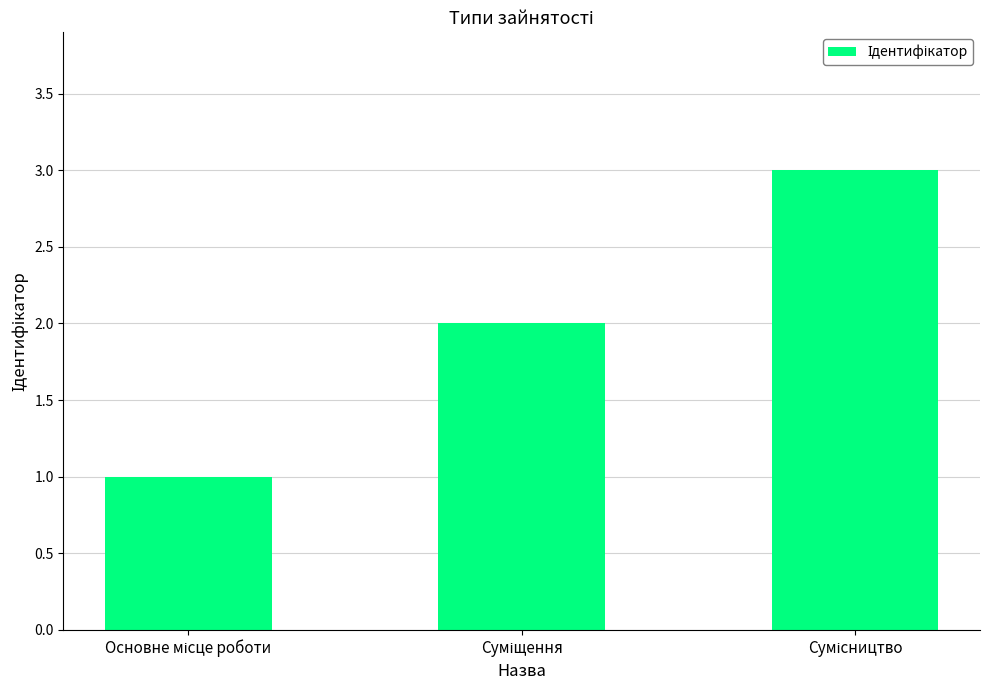

What is the sum of all values?

6